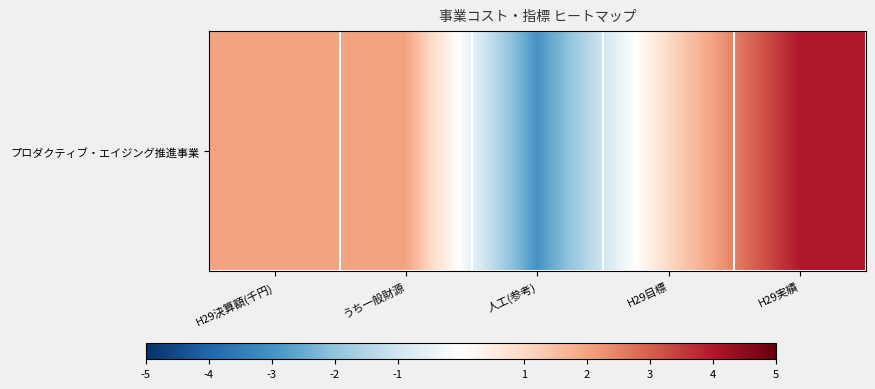

Which label corresponds to the largest value in the chart?

H29実績